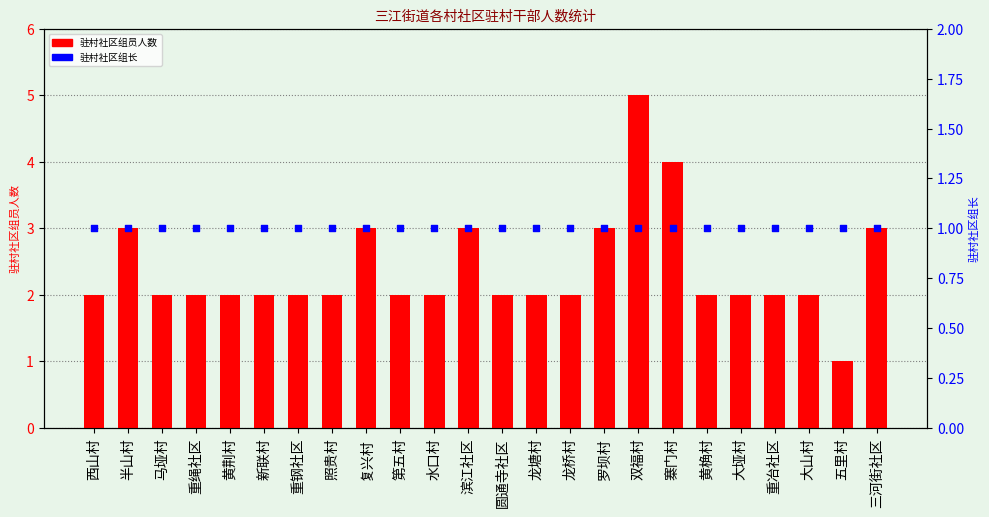

At which category is the sum across all series the highest?

双福村